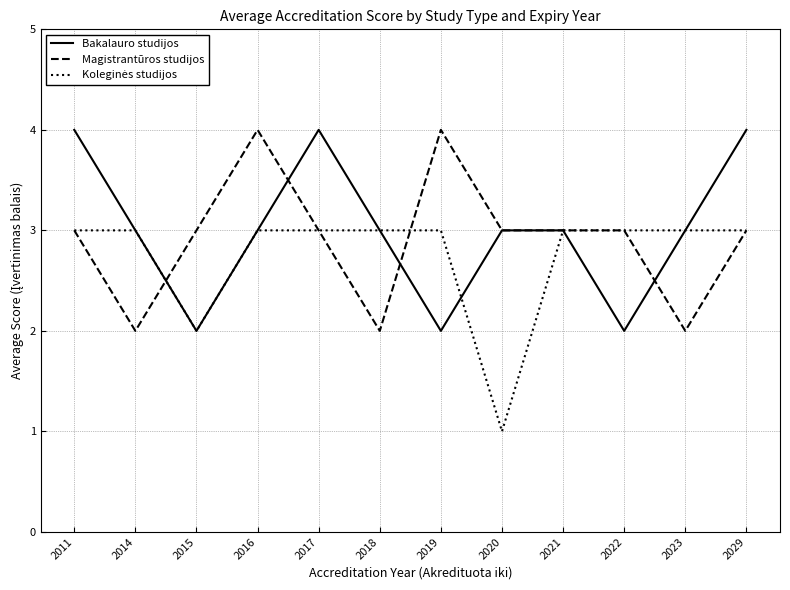

What is the total value across all series at 2029?

10